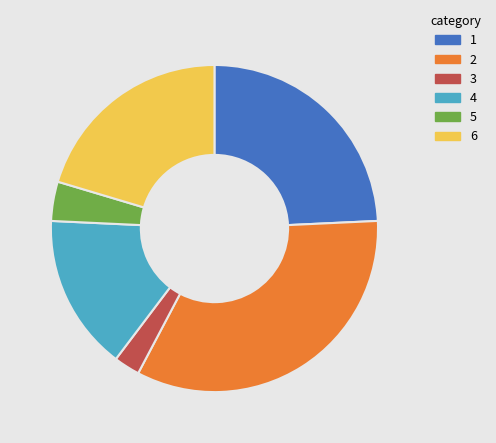

Does 4 account for over 50% of the chart?

No